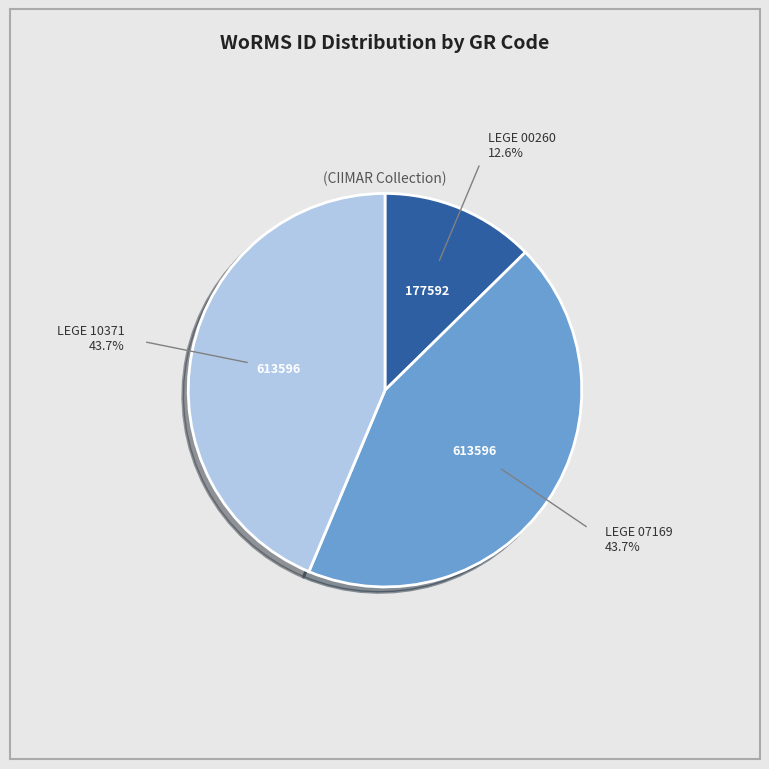

Is there any slice that represents more than half of the pie?

No